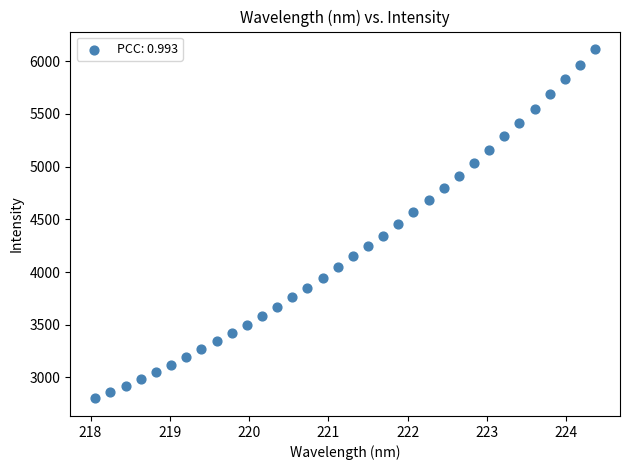

What is the range of X values (max minus min)?

6.3